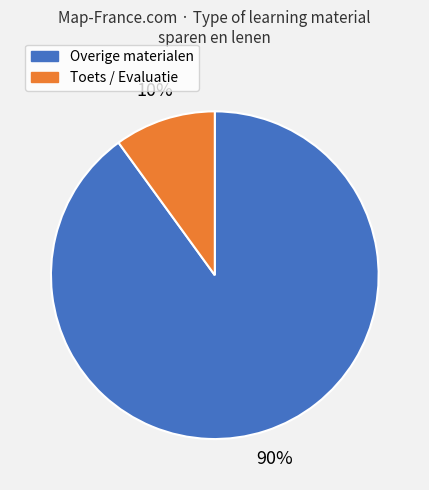

Is there any slice that represents more than half of the pie?

Yes